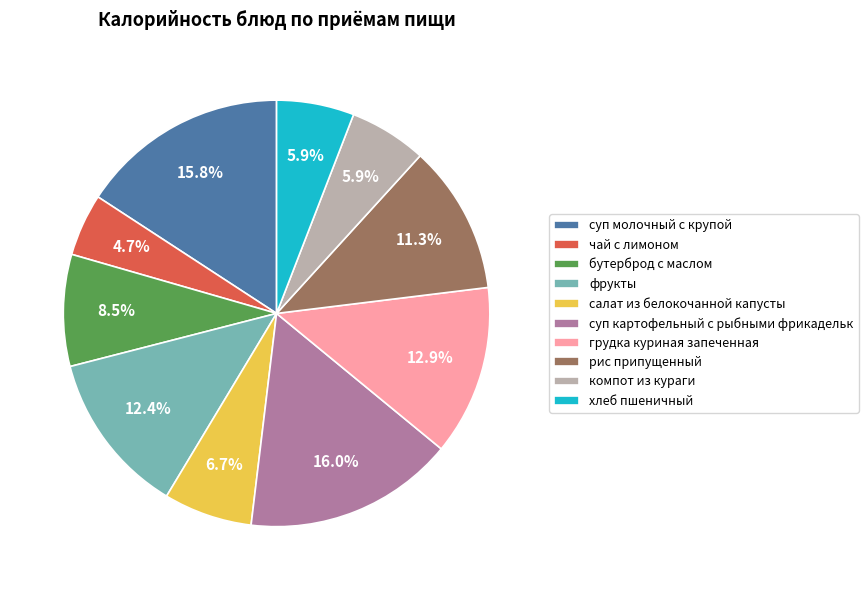

Which category has the smallest portion of the pie?

чай с лимоном